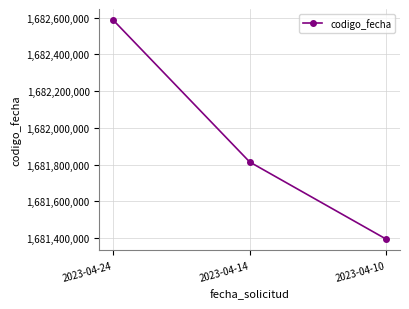

Reading right to left, what are all the values shown in this chart?

2023-04-10=1681394426	2023-04-14=1681814637	2023-04-24=1682587706